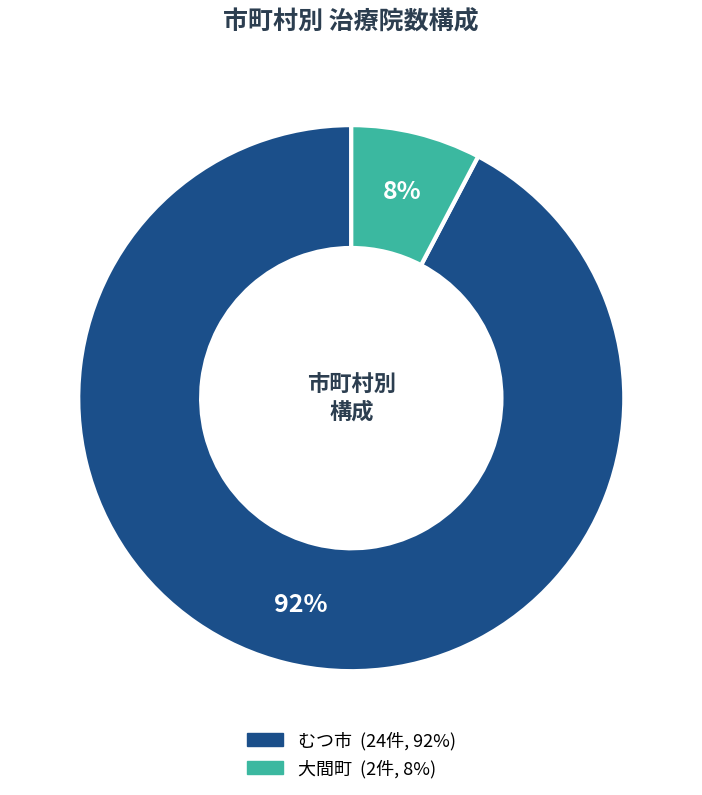

Between 大間町 and むつ市, which is larger?

むつ市